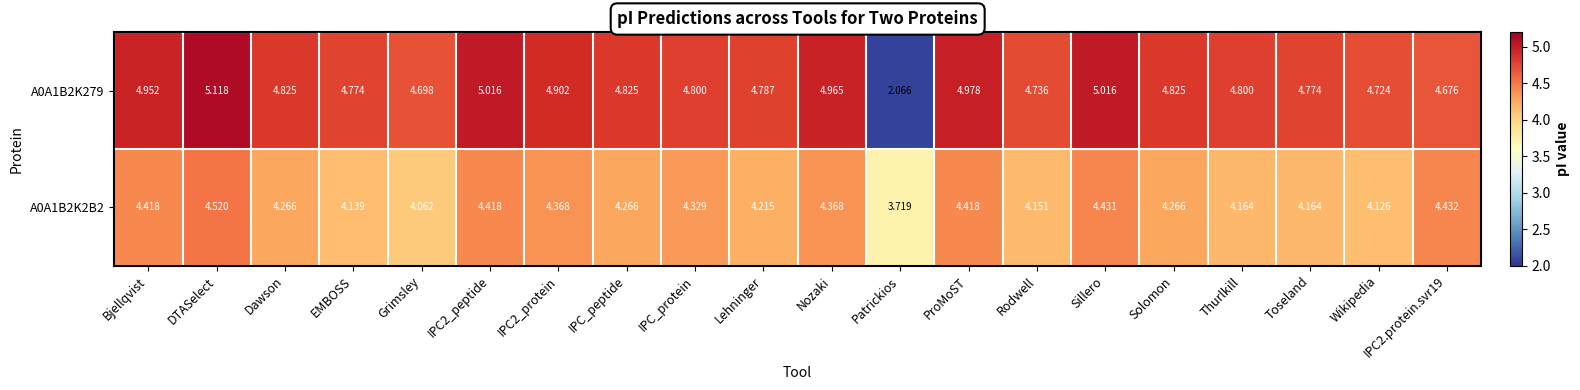

At which label does A0A1B2K279 reach its peak?

DTASelect